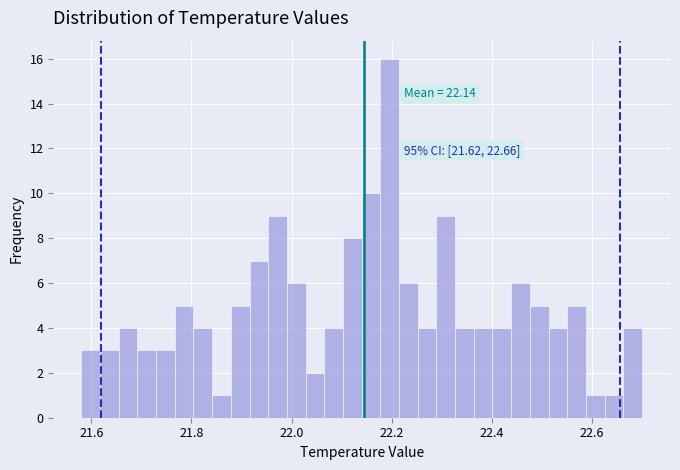

Read against the x-axis, roughly where is the centre of the tallest bar?

22.20